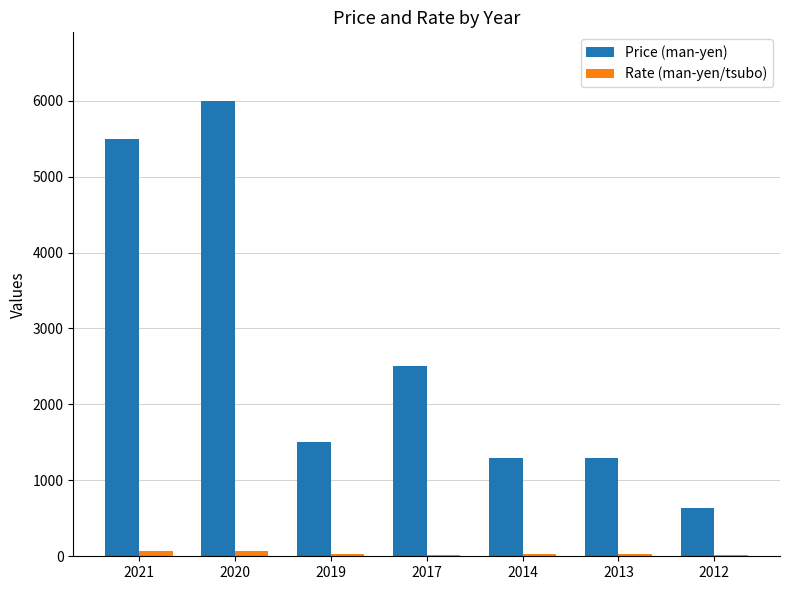

What is the greatest value displayed?

6000.0